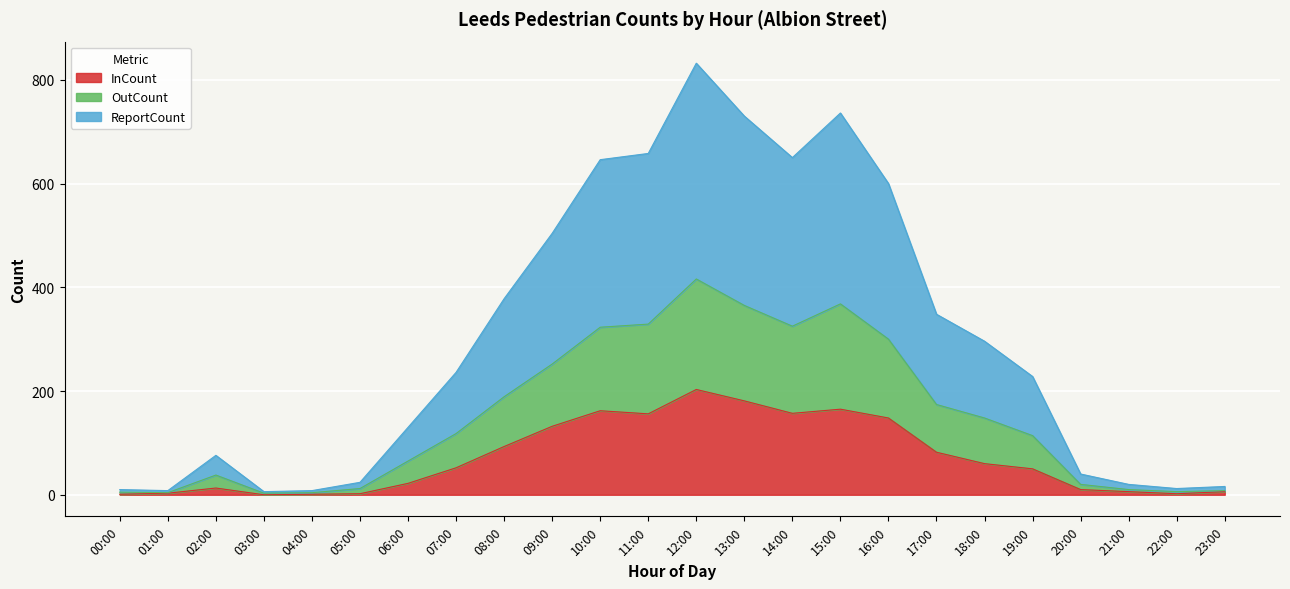

Which category has the highest value in the InCount series?

12:00